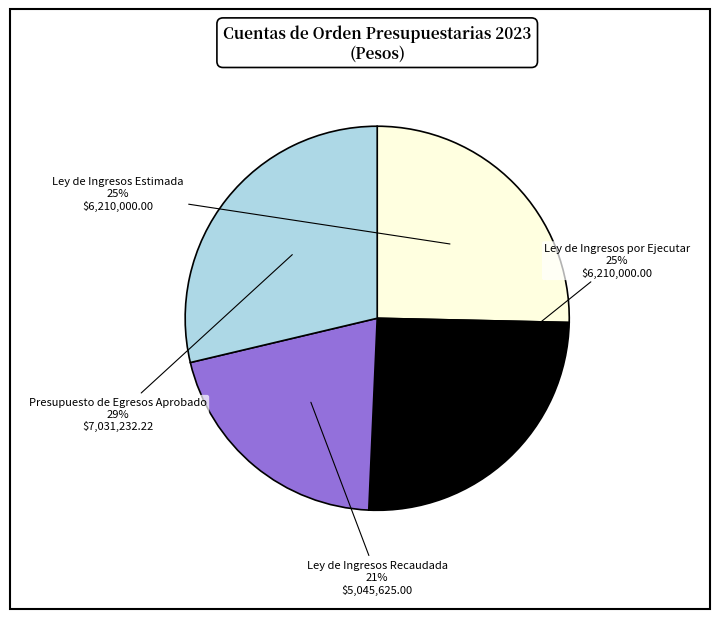

To the nearest percent, what is the difference between the largest and smallest slice percentages?

8%